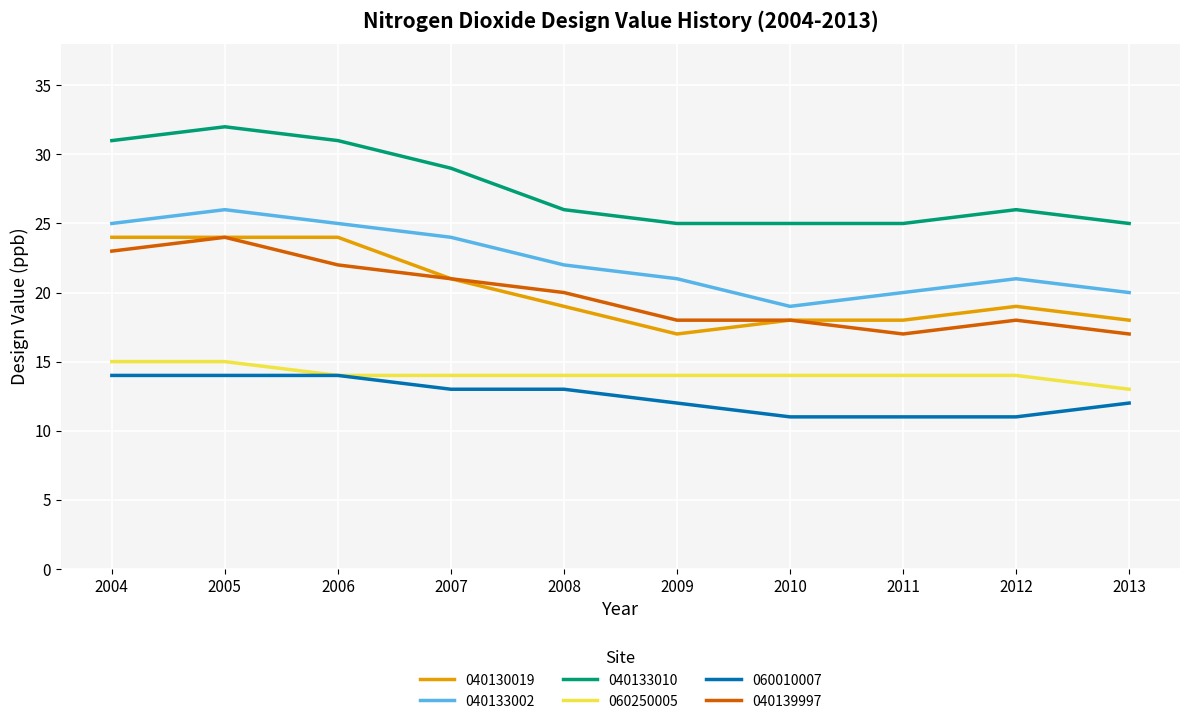

Which label corresponds to the largest value in the chart?

2005